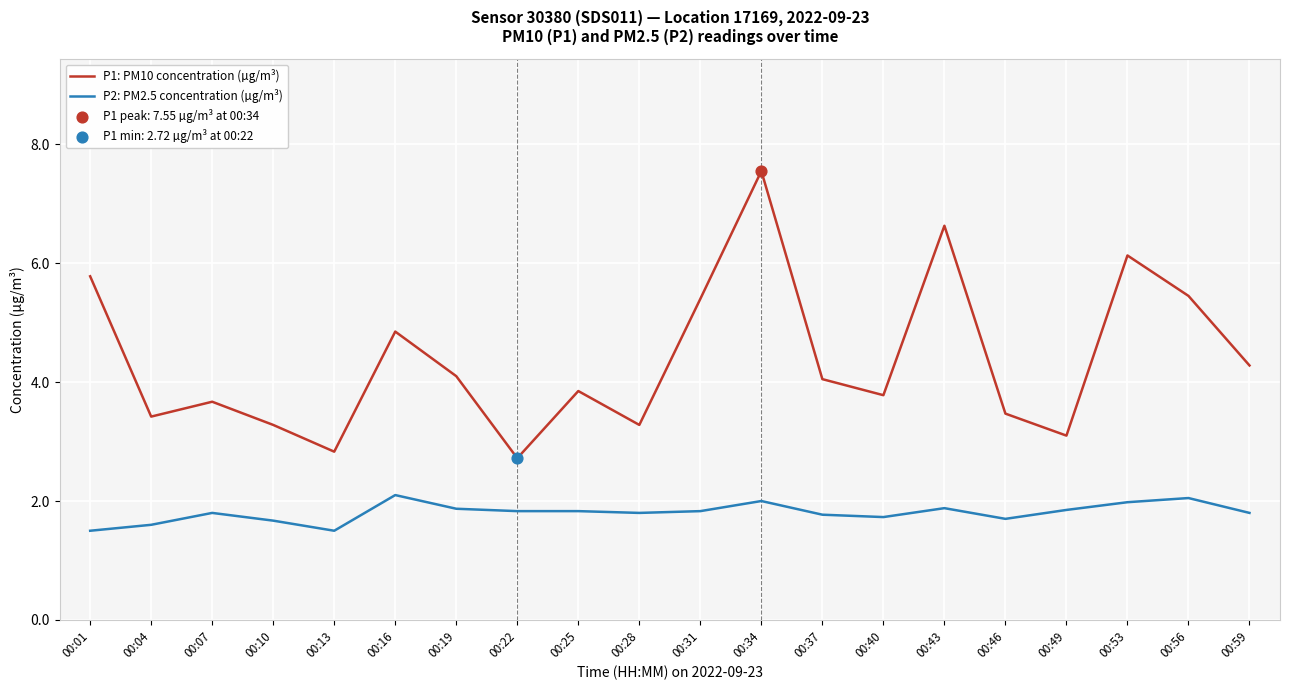

Which series has the largest range (max minus min)?

P1: PM10 concentration (µg/m³)